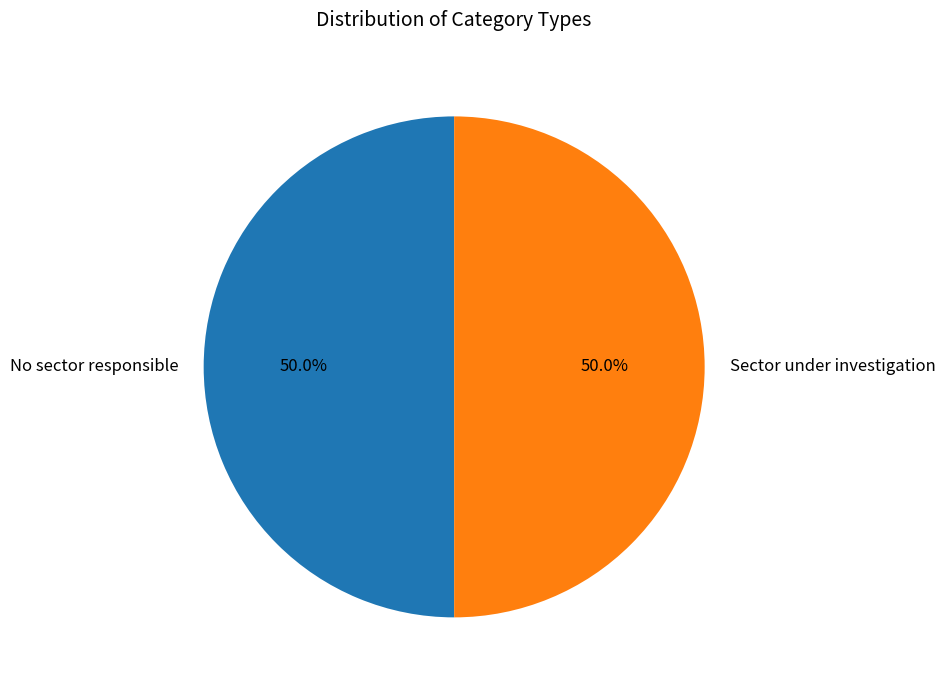

How much of the chart is everything except No sector responsible?

50.0%